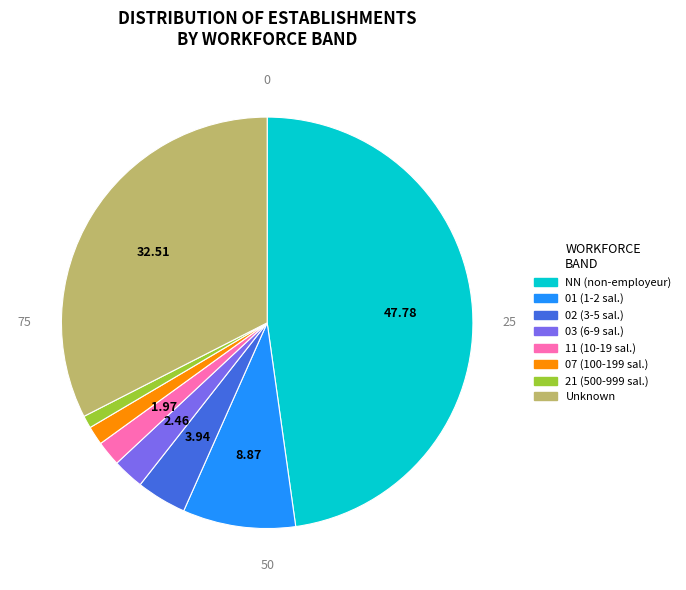

Is there any slice that represents more than half of the pie?

No